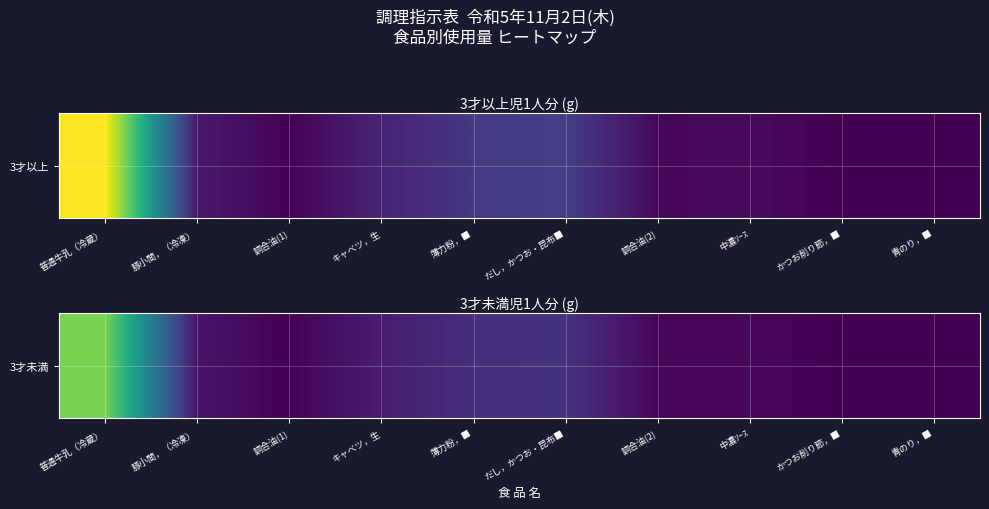

List the labels in order of value, smallest first.

青のり，■, かつお削り節，■, 調合油(1), 調合油(2), 中濃ｿｰｽ, 豚小間，（冷凍）, キャベツ，生, 薄力粉，■, だし，かつお・昆布■, 普通牛乳（冷蔵）